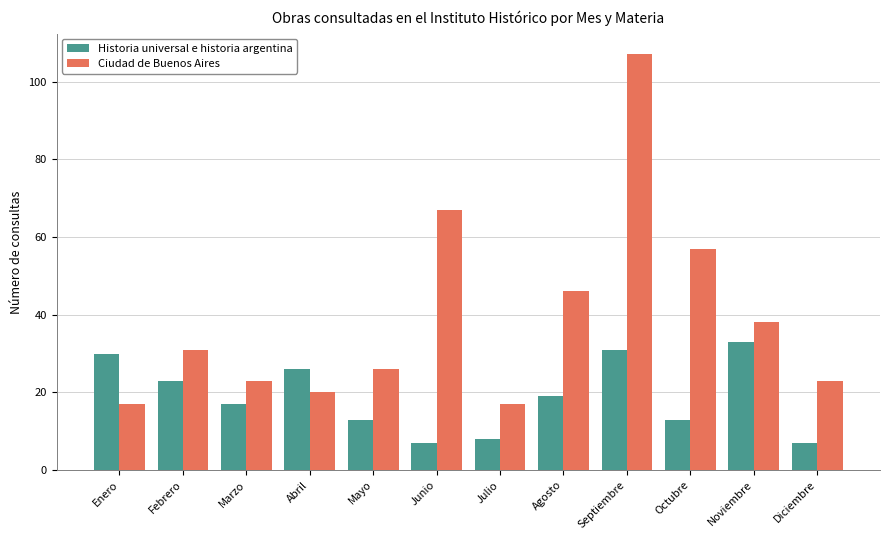

What is the total value across all series at Junio?

74